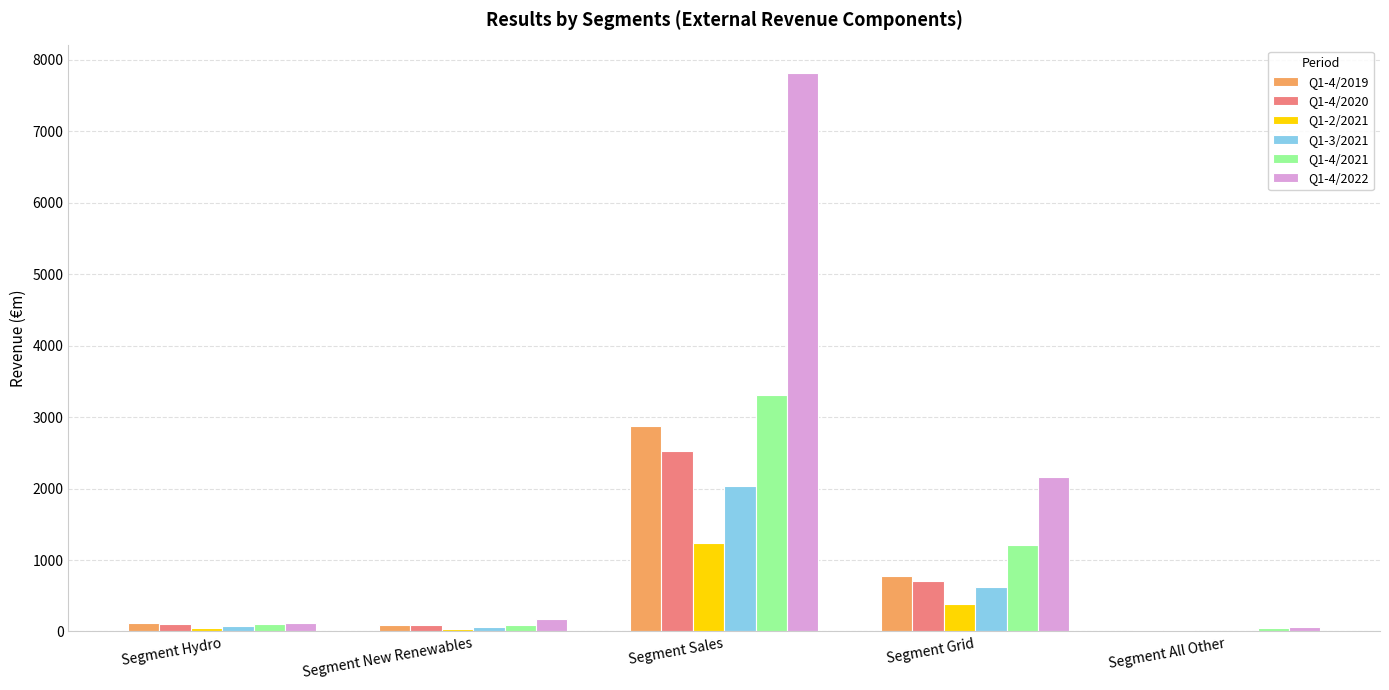

Between Segment Sales and Segment Grid, which series saw the biggest shift?

Q1-4/2022